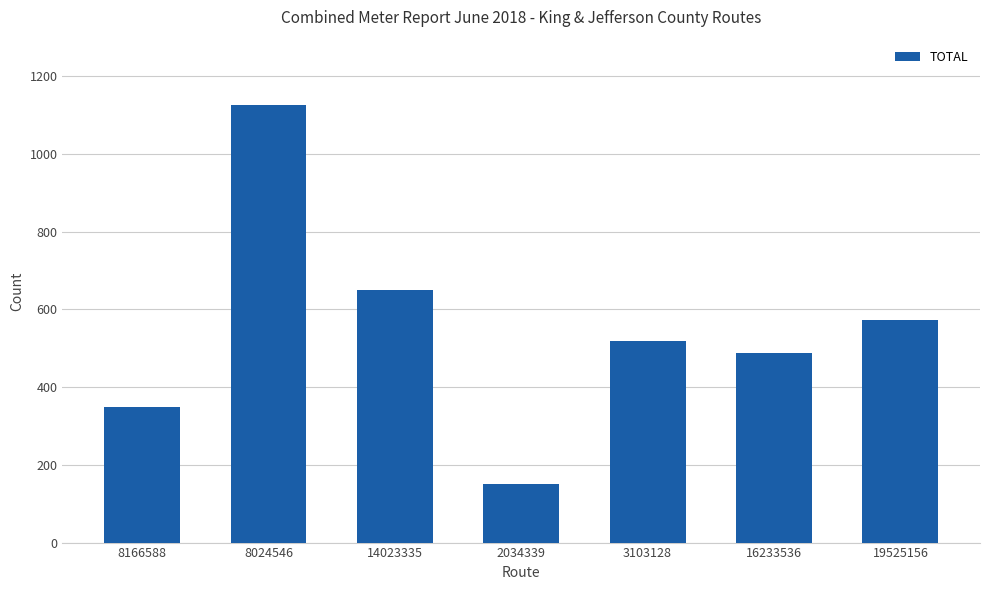

Reading right to left, transcribe all the data shown in this chart.

572	488	519	151	650	1125	349